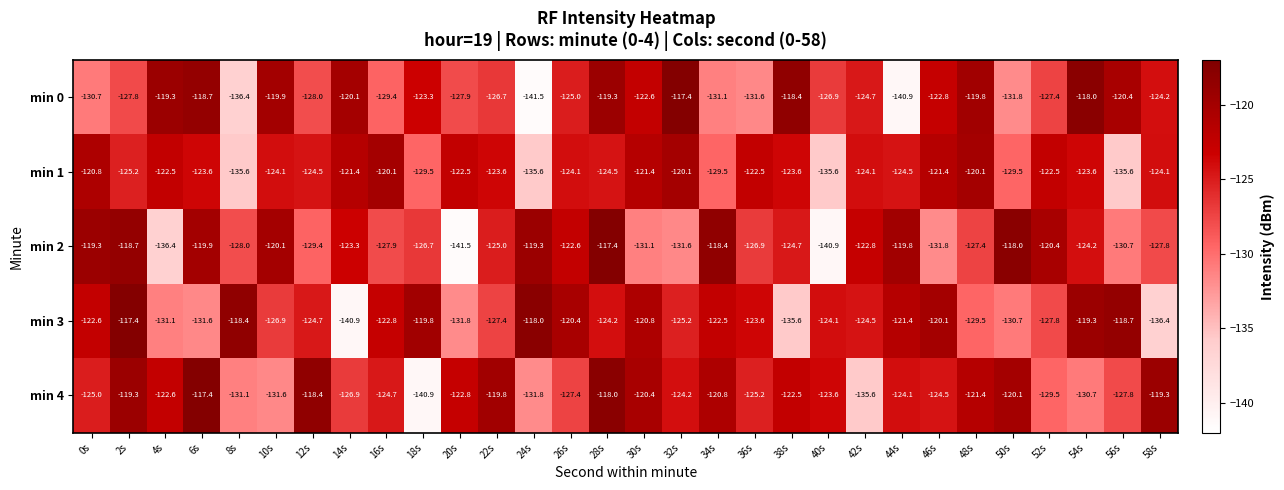

What is the maximum value for min 0?

-117.4